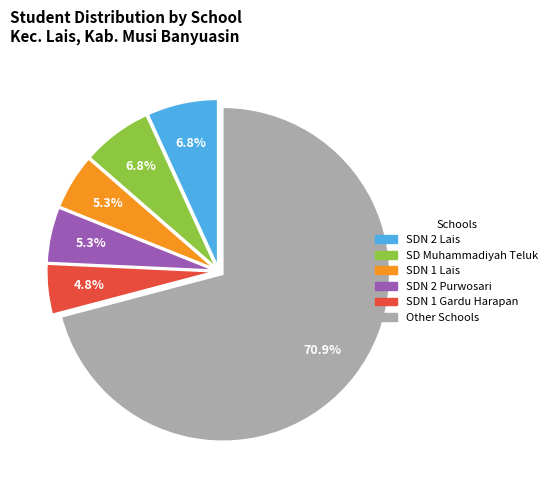

Is there a majority slice in this chart?

Yes